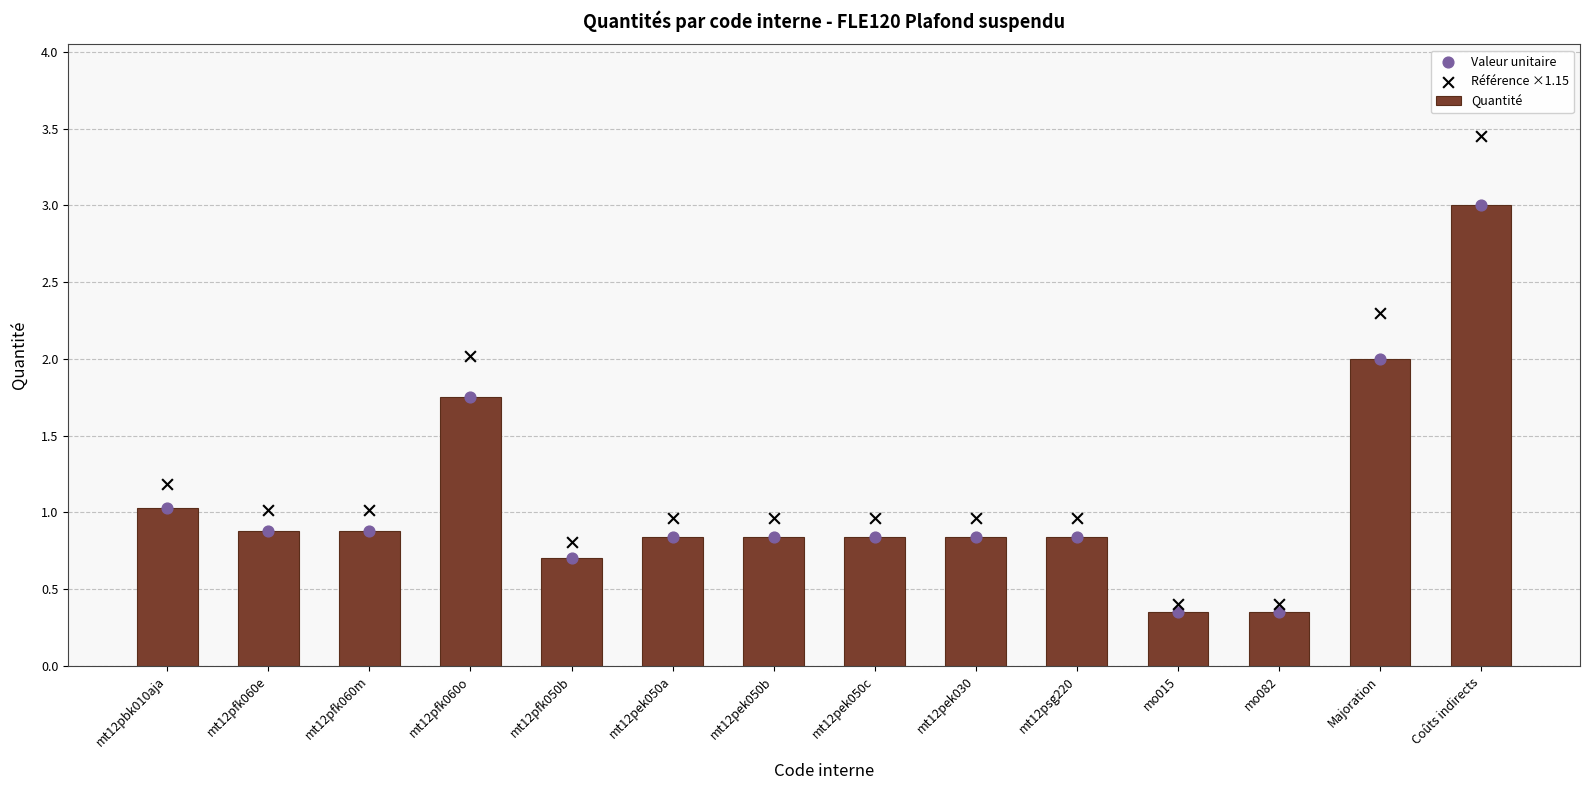

Which series reaches the minimum Y coordinate?

Quantité